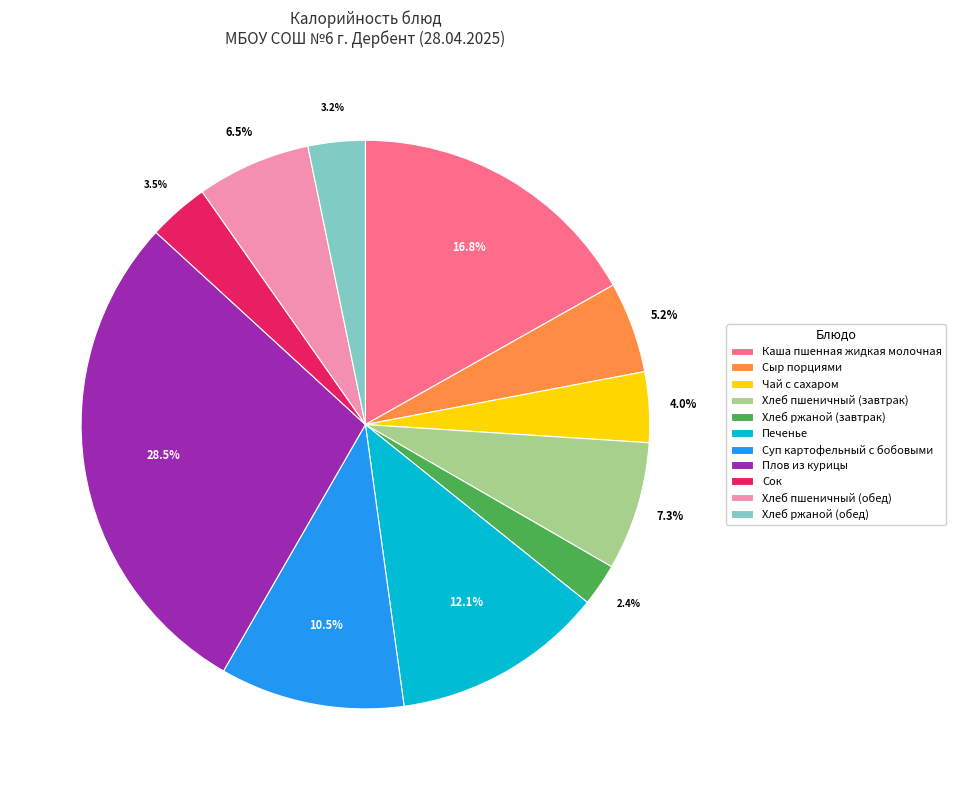

Between Хлеб ржаной (обед) and Печенье, which is larger?

Печенье